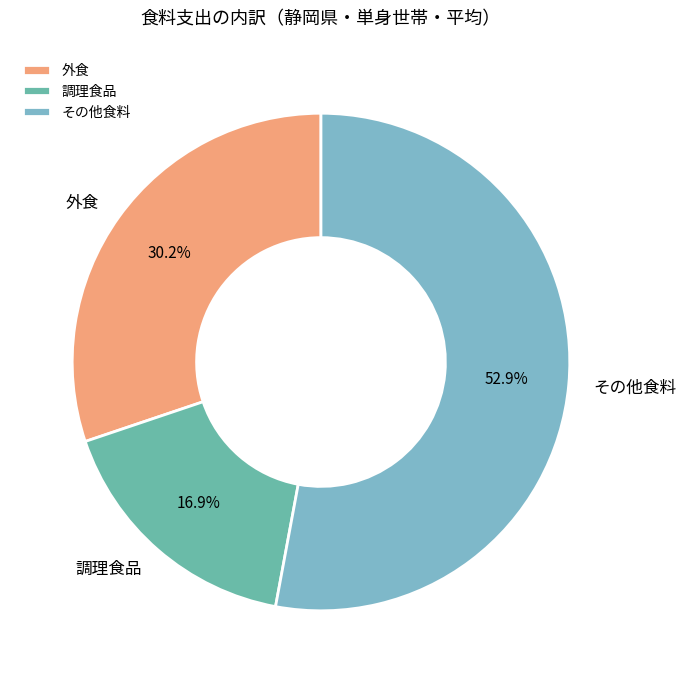

Which has a higher value, 外食 or その他食料?

その他食料